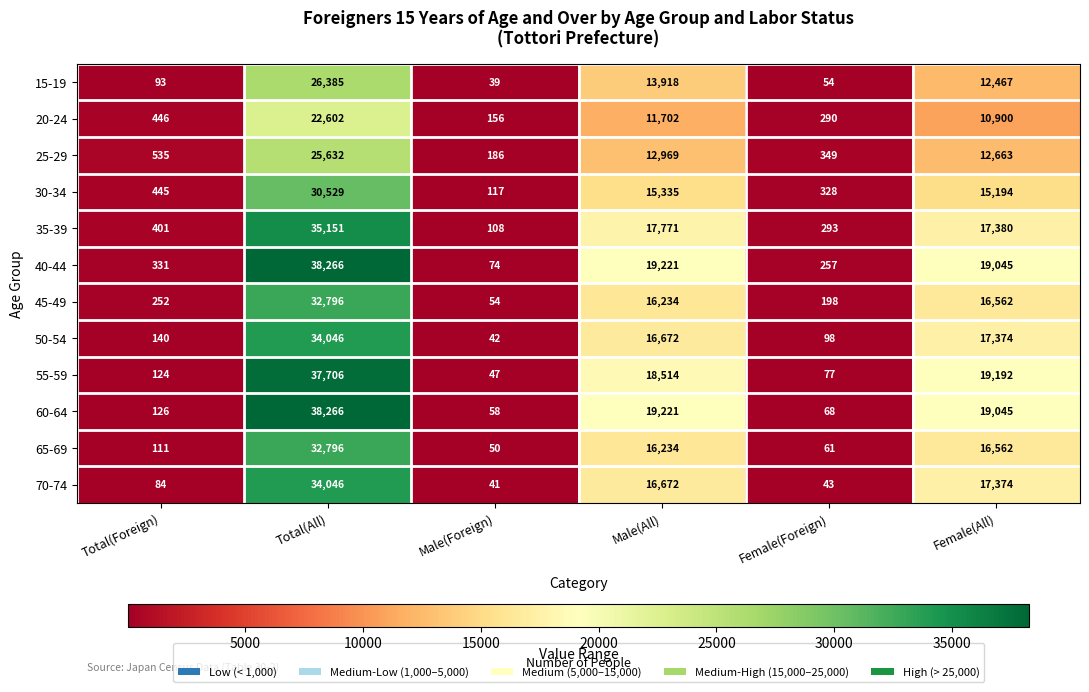

What is the maximum value for 55-59?

37706